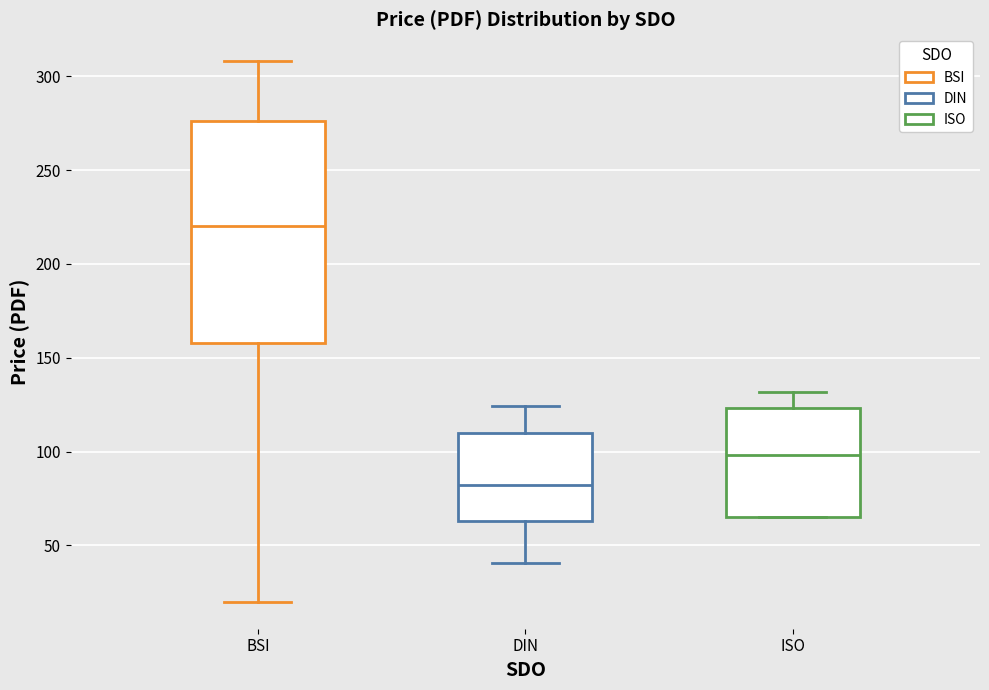

Reading left to right, read every box against the y-axis: the position of its median line, the range the box covers, and the ends of its whiskers. The values are not printed on the chart, so give them approximately, as read against the axis.

BSI: median 220, box 160 to 275, whiskers 20 to 310
DIN: median 80, box 65 to 110, whiskers 40 to 125
ISO: median 100, box 65 to 125, whiskers 65 to 130